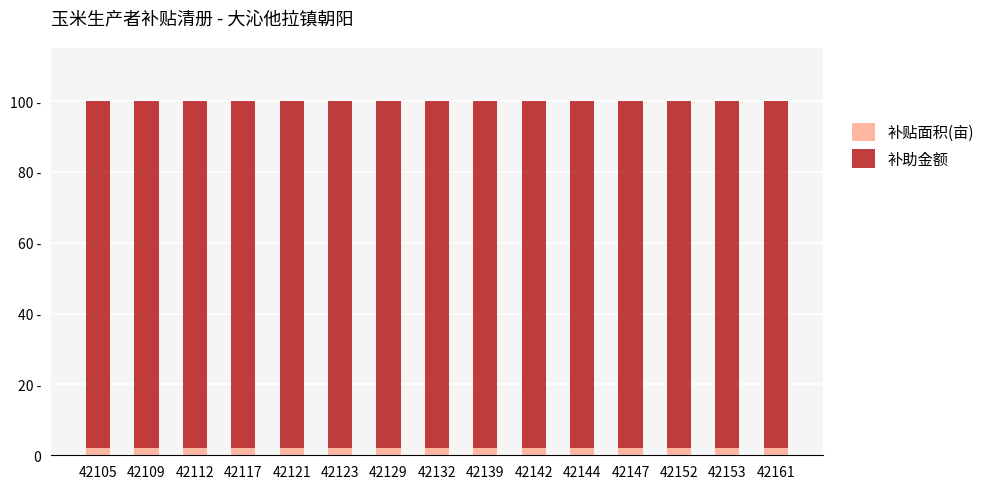

The 补贴面积(亩) series shows 3.3 at 42132. True or false?

False